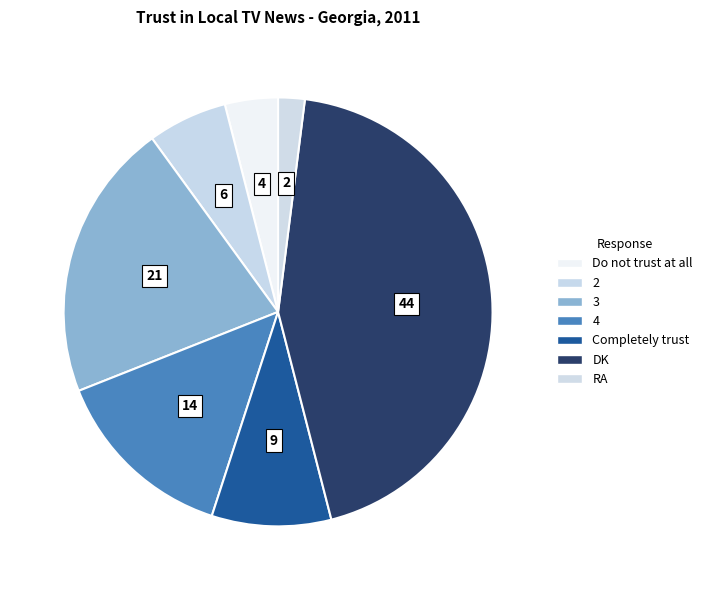

To the nearest percent, what portion does Completely trust represent?

9%